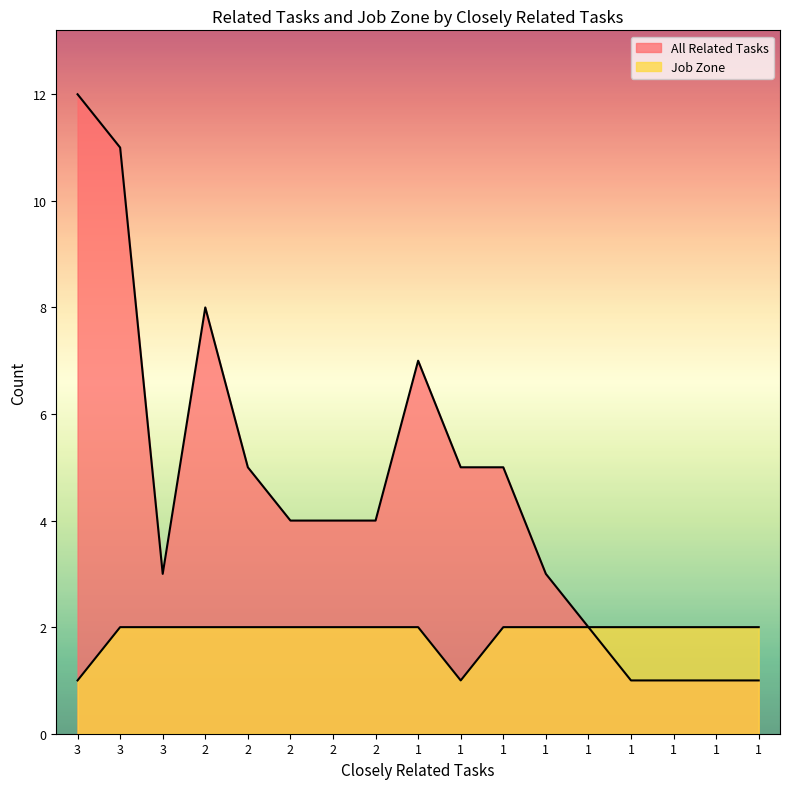

What is the spread (max minus min) of values at 3?

11